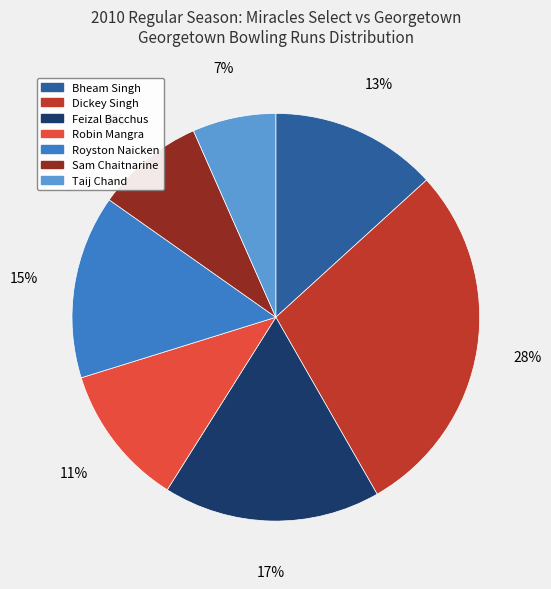

Between Dickey Singh and Bheam Singh, which is larger?

Dickey Singh